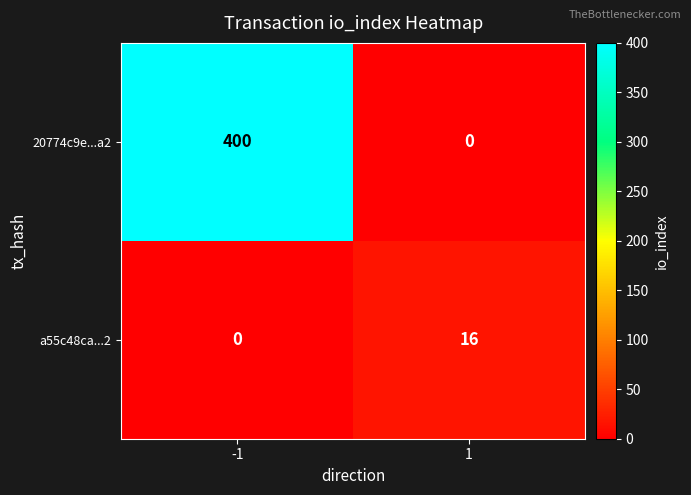

Reading left to right, extract all data points from this chart.

20774c9e...a2: 400	0
a55c48ca...2: 0	16